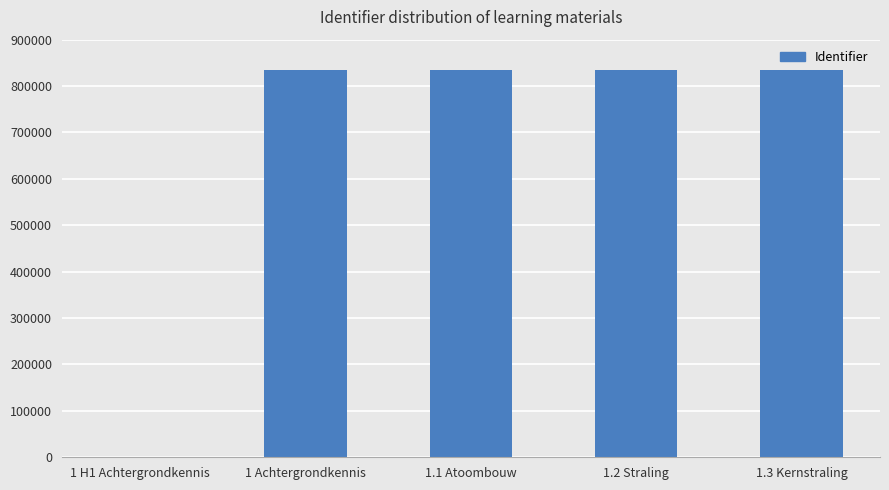

True or false: the data shows 1407900 at 1.2 Straling.

False